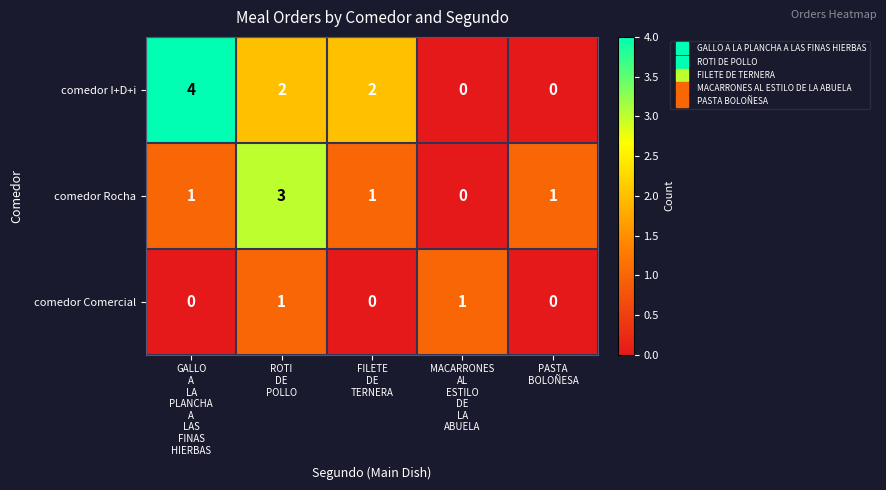

Which series has the largest total across all categories?

comedor I+D+i